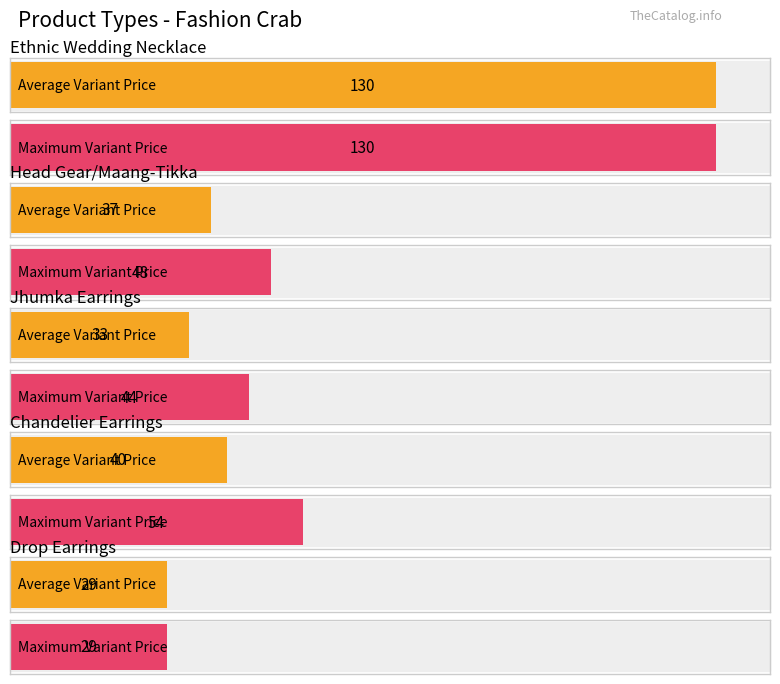

At Chandelier Earrings, list the series in order from smallest to largest.

Avg Price, Max Price